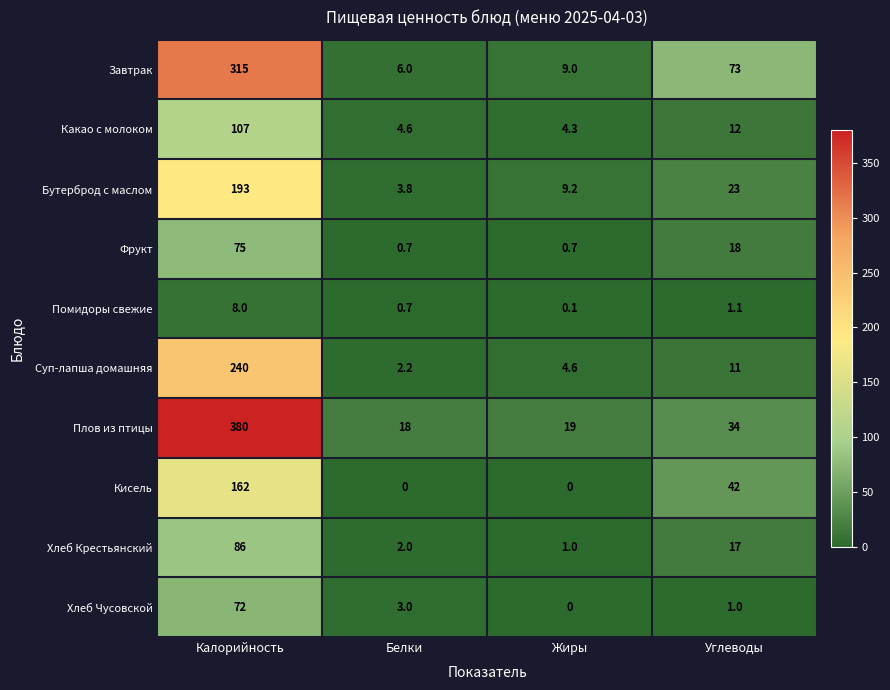

At which category is the sum across all series the highest?

Калорийность